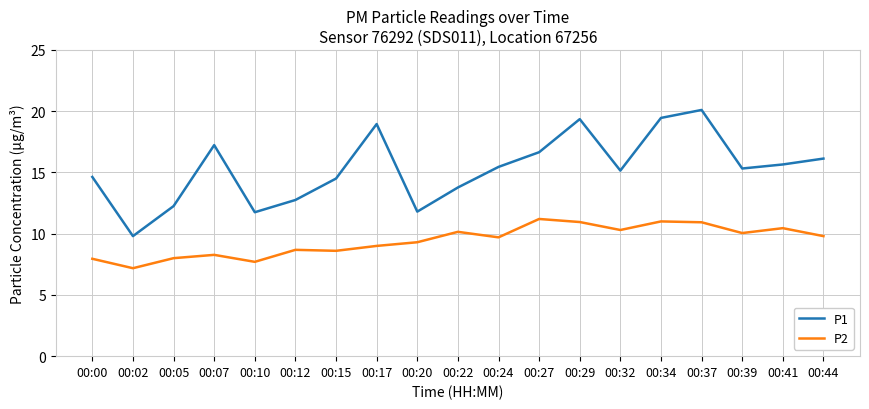

The P1 series shows 14.6 at 00:00. True or false?

True